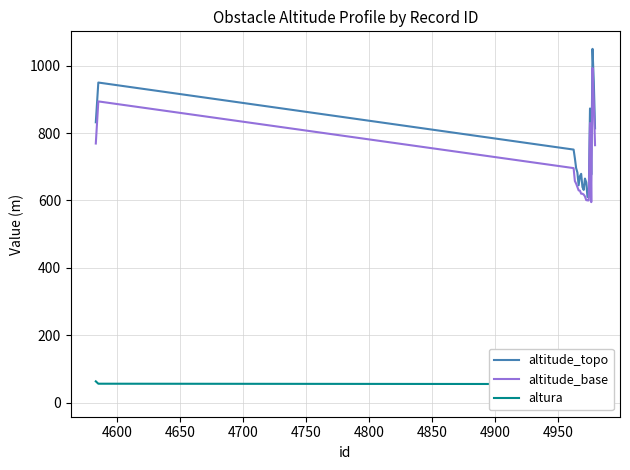

True or false: altura has more than 1 points higher than both neighbors.

True